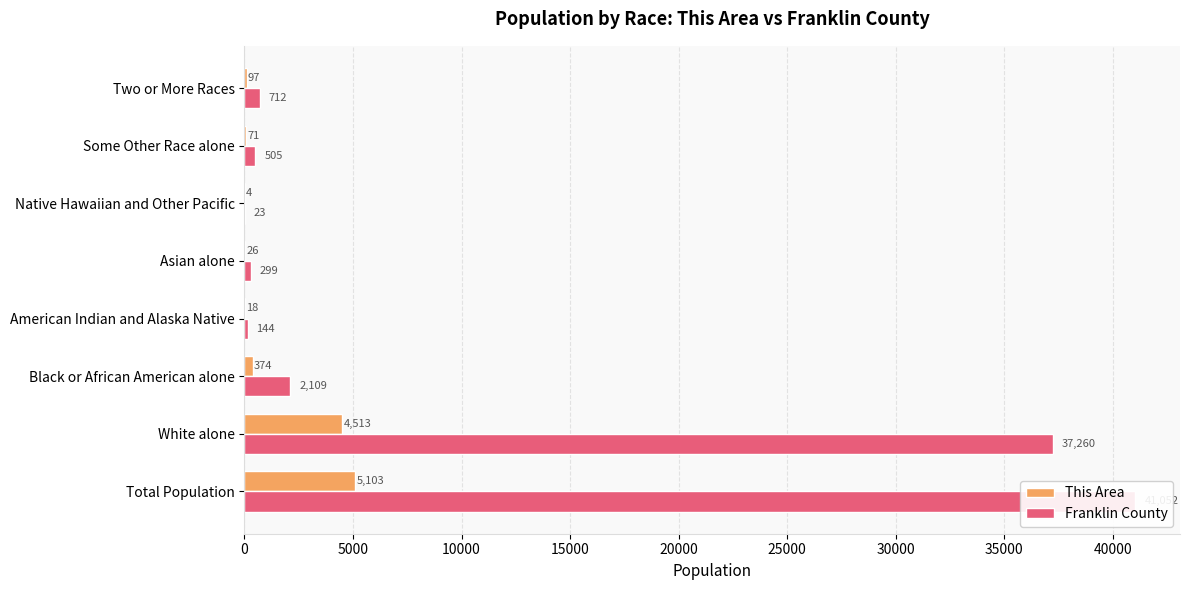

Which series has the widest spread of values?

Franklin County